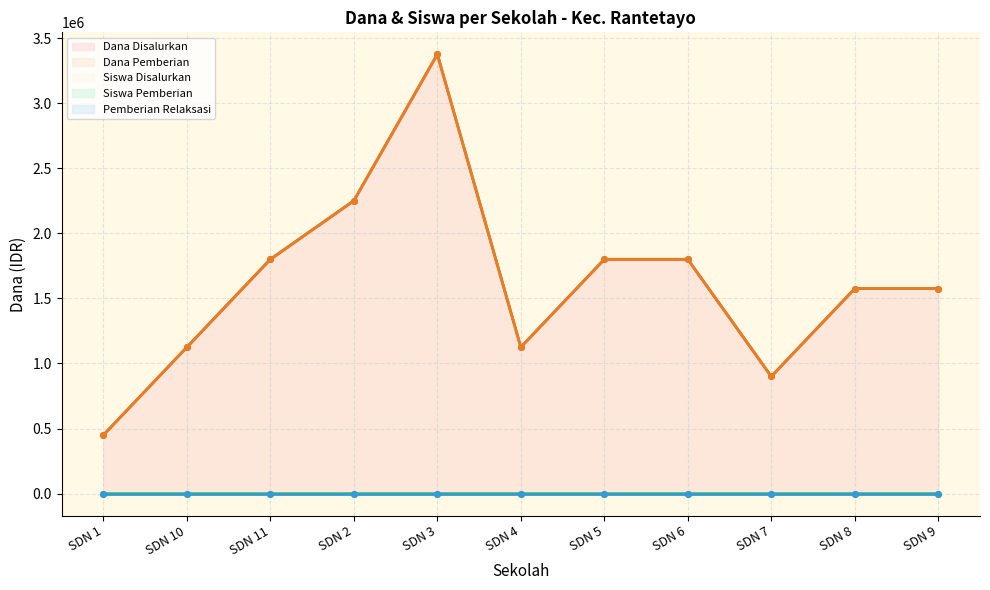

Which series has the largest total across all categories?

Dana Disalurkan